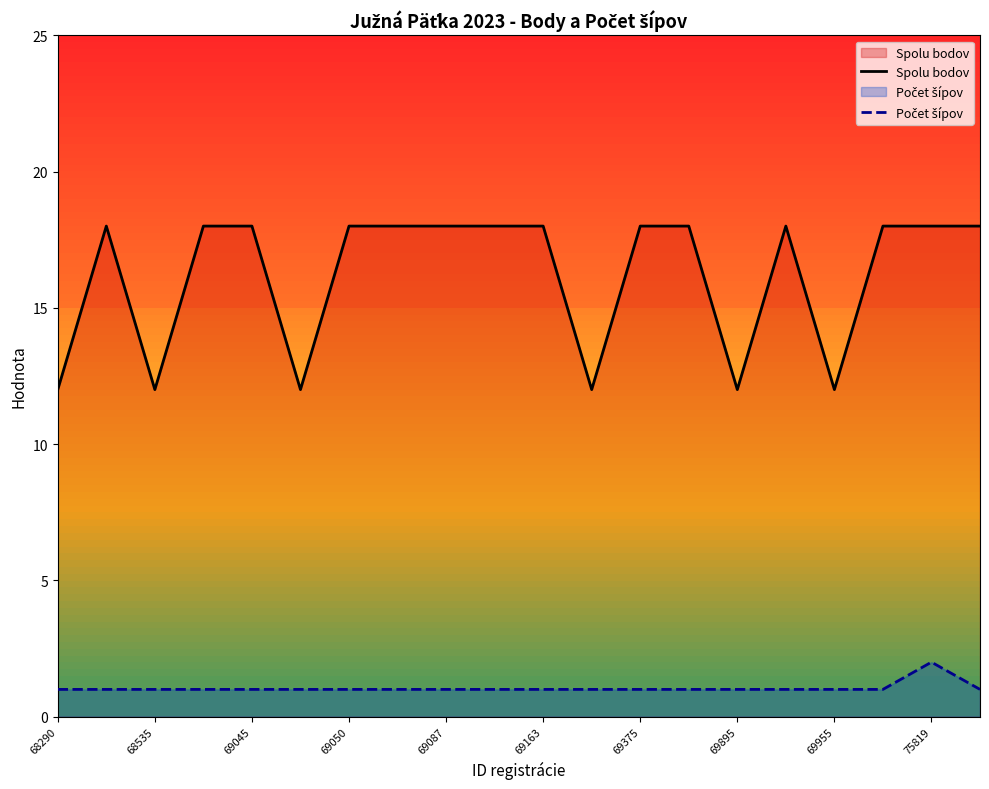

At which label is Spolu bodov closest to 15?

68290